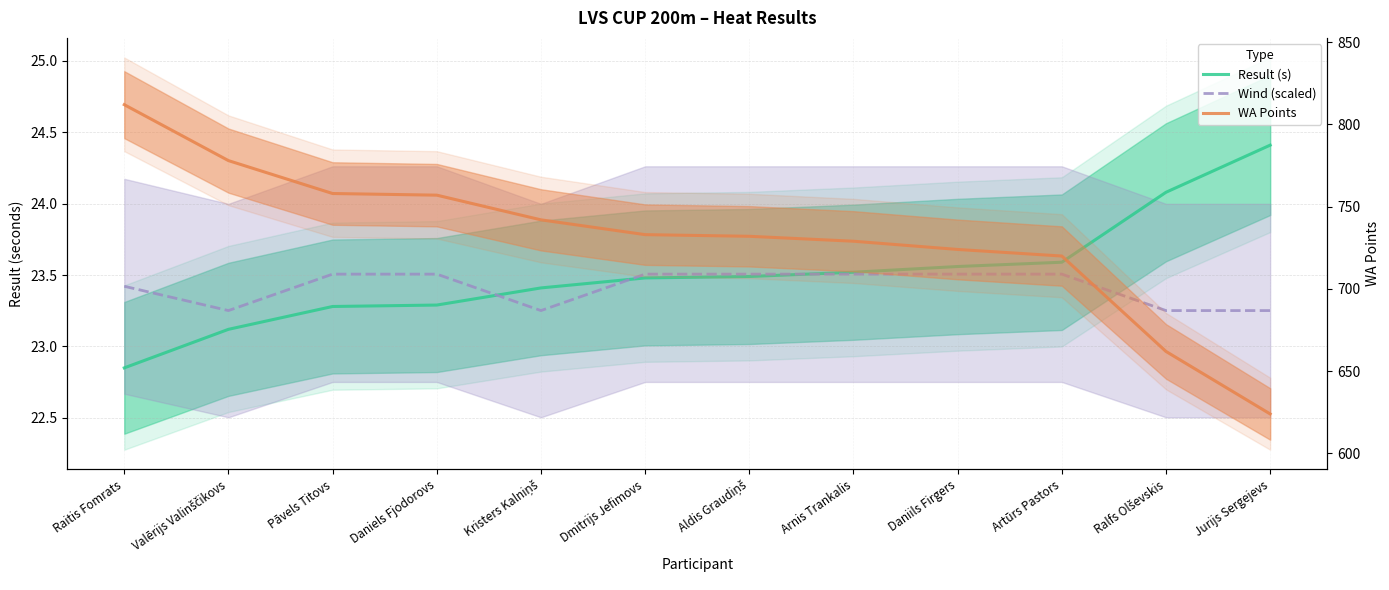

How many values in the WA Points series exceed 733?

5